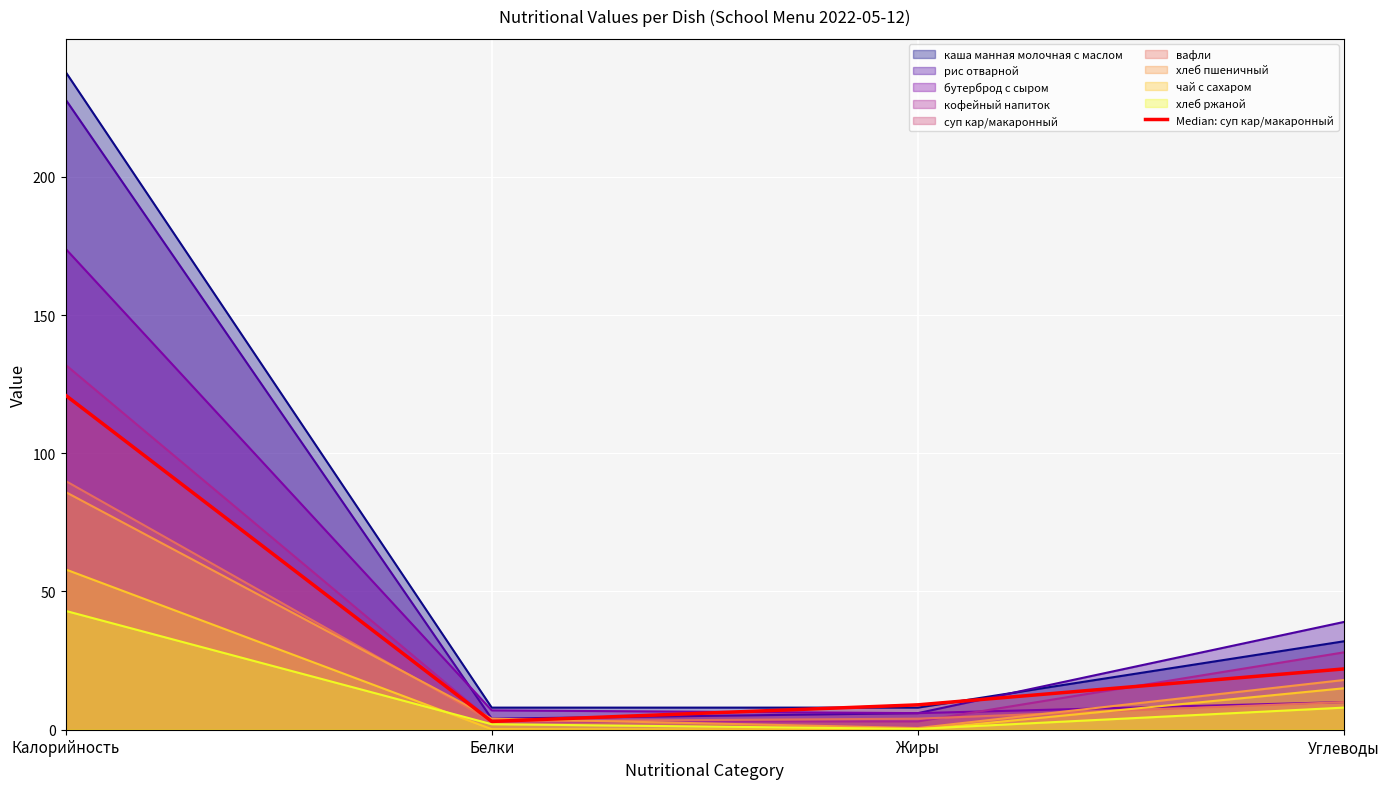

Between Белки and Жиры, which is larger?

Жиры